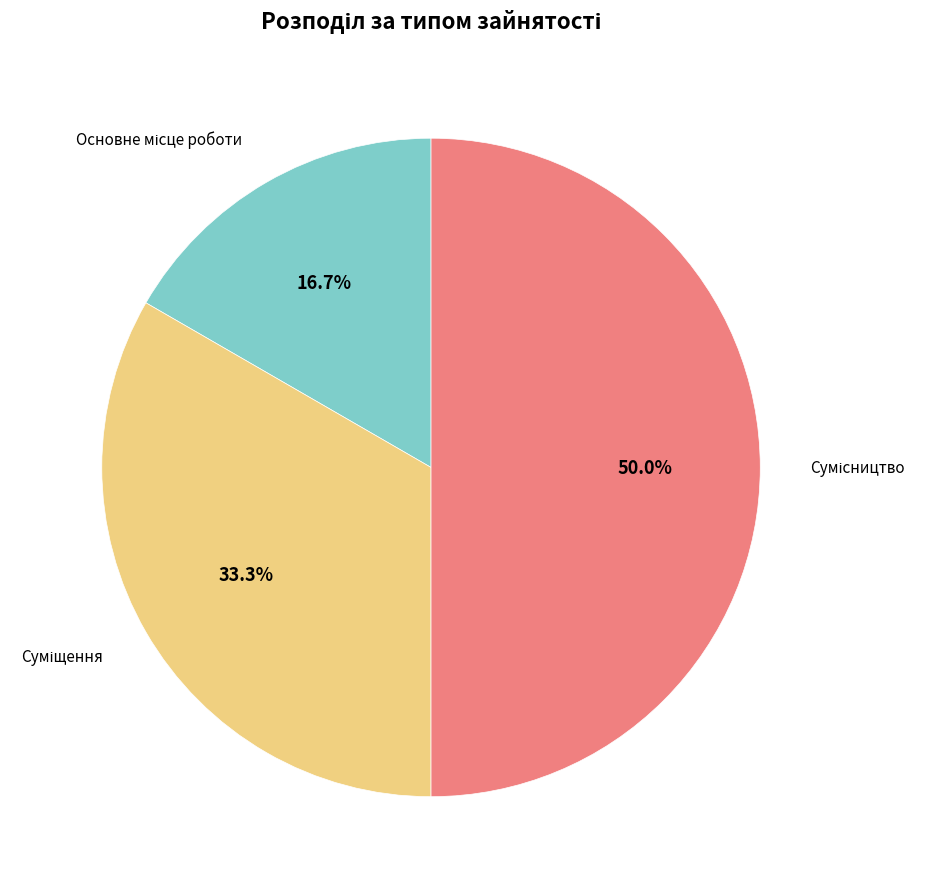

Is there any slice that represents more than half of the pie?

No